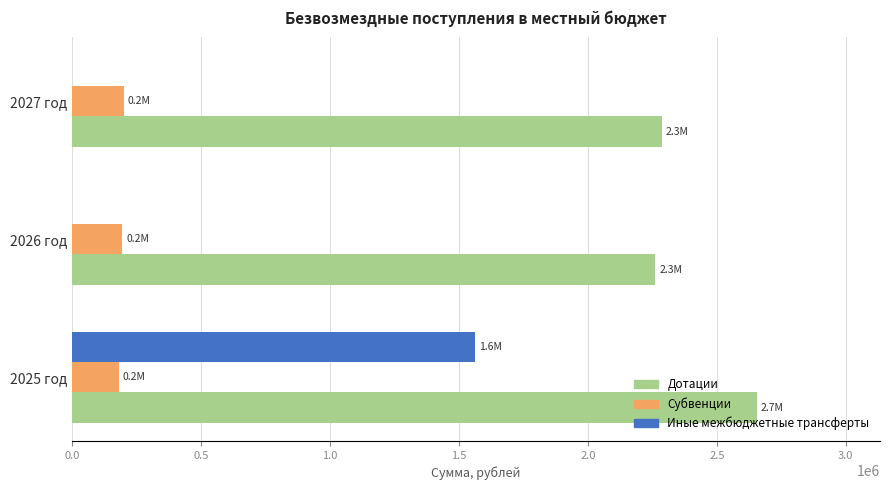

Which series has the largest total across all categories?

Дотации